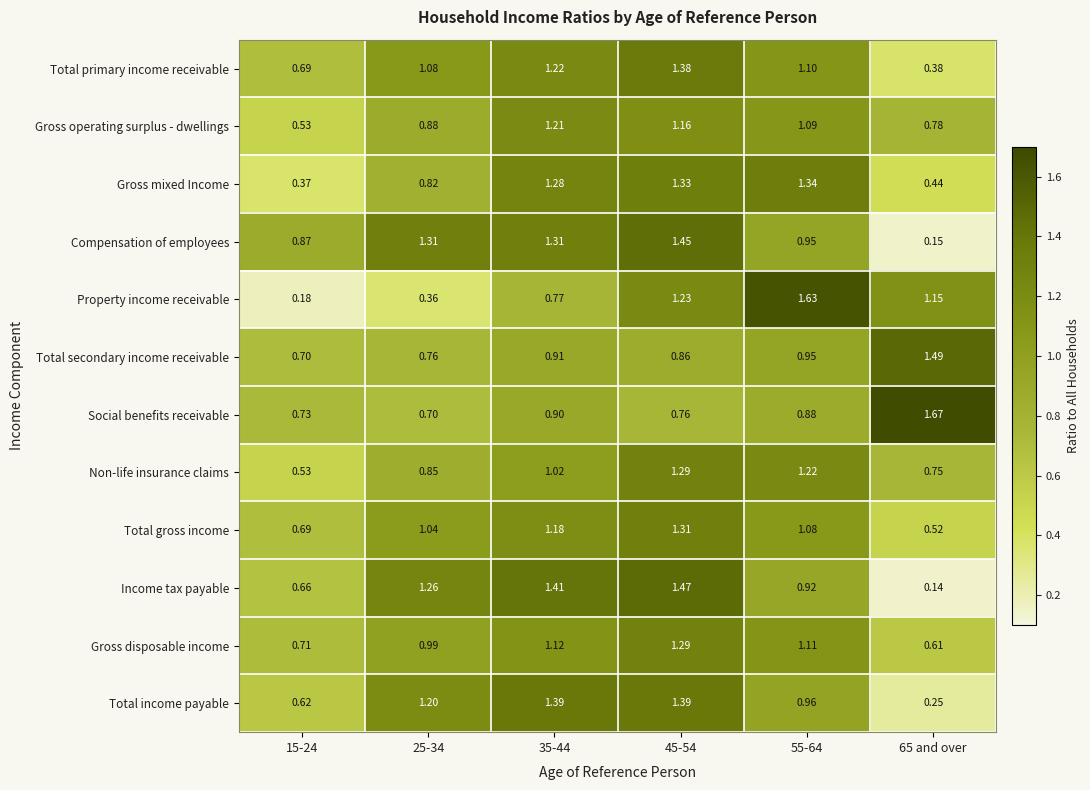

Between 15-24 and 35-44, which series saw the biggest shift?

Gross mixed Income